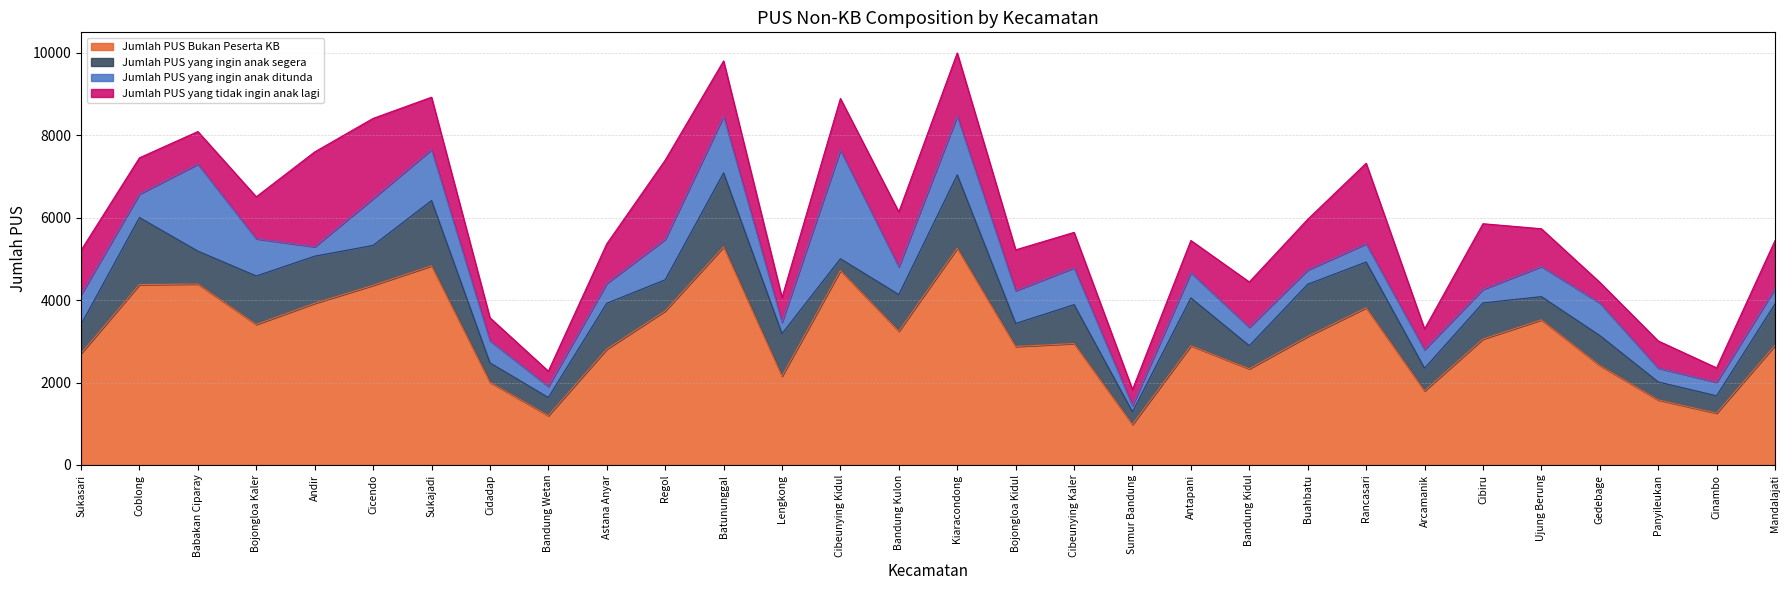

Is the value of Jumlah PUS Bukan Peserta KB at Andir greater than the value of Jumlah PUS yang ingin anak ditunda at Astana Anyar?

Yes